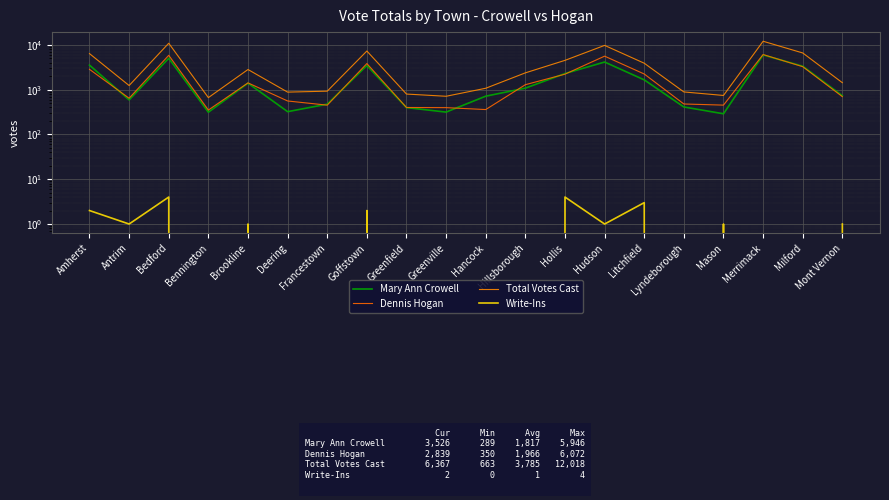

The value of Write-Ins at Hudson is 1. True or false?

False